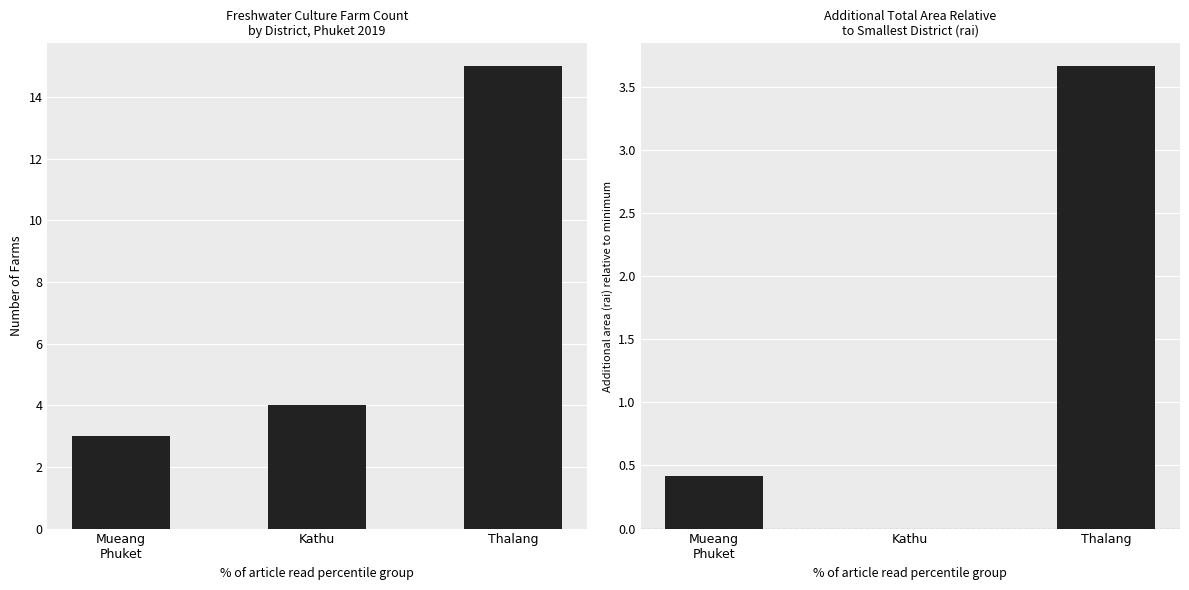

What is the difference between the Additional area values at Kathu and Thalang?

3.7